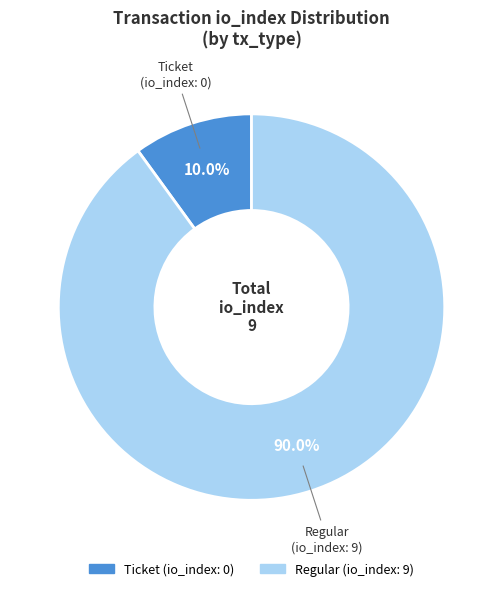

Is there a majority slice in this chart?

Yes